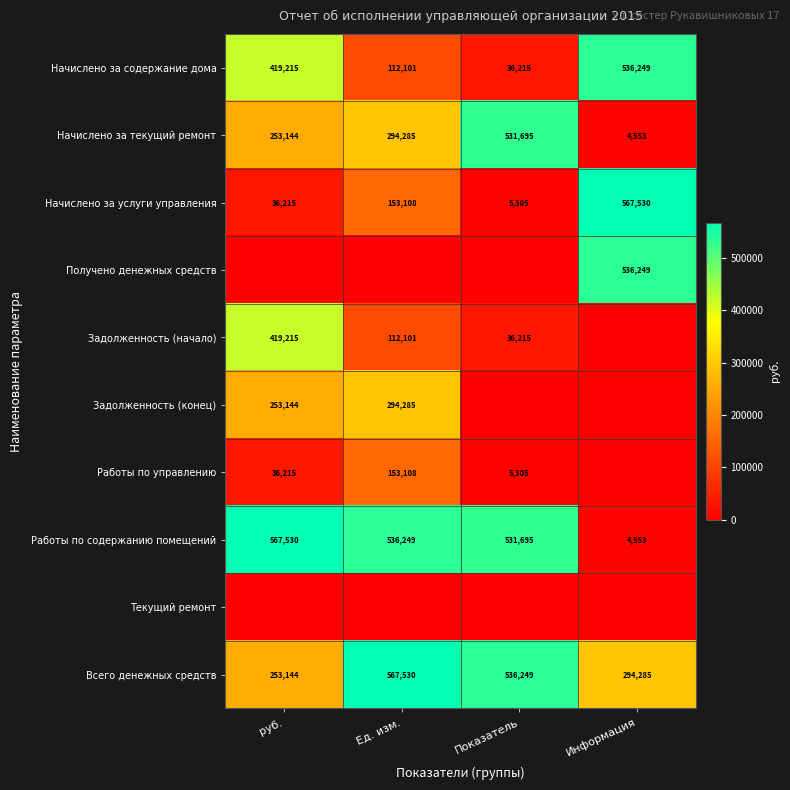

Which has a higher value, Ед. изм. or руб.?

руб.